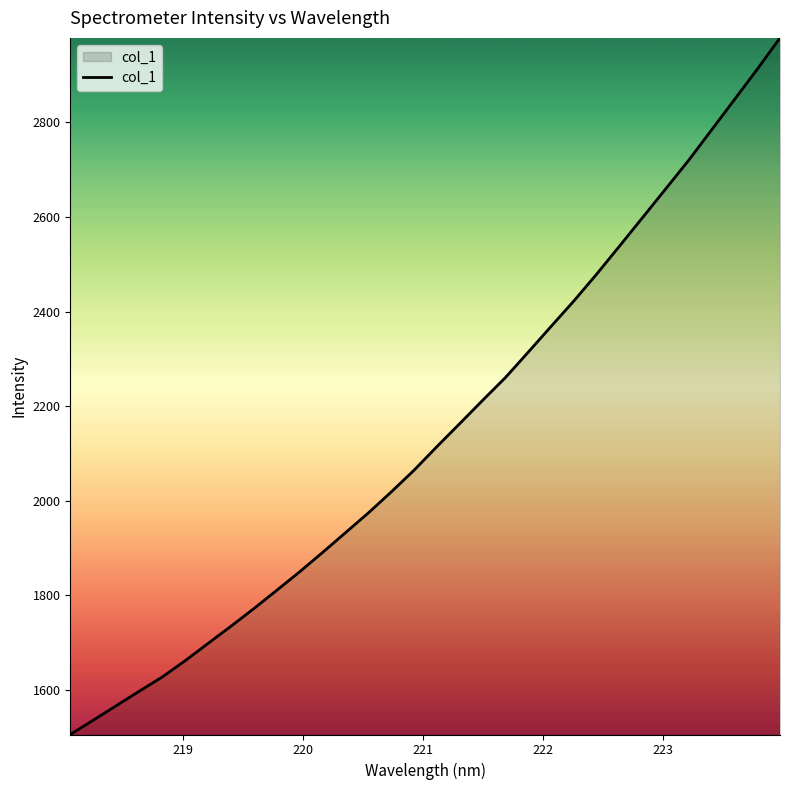

What is the difference between the maximum and minimum values?

1472.8